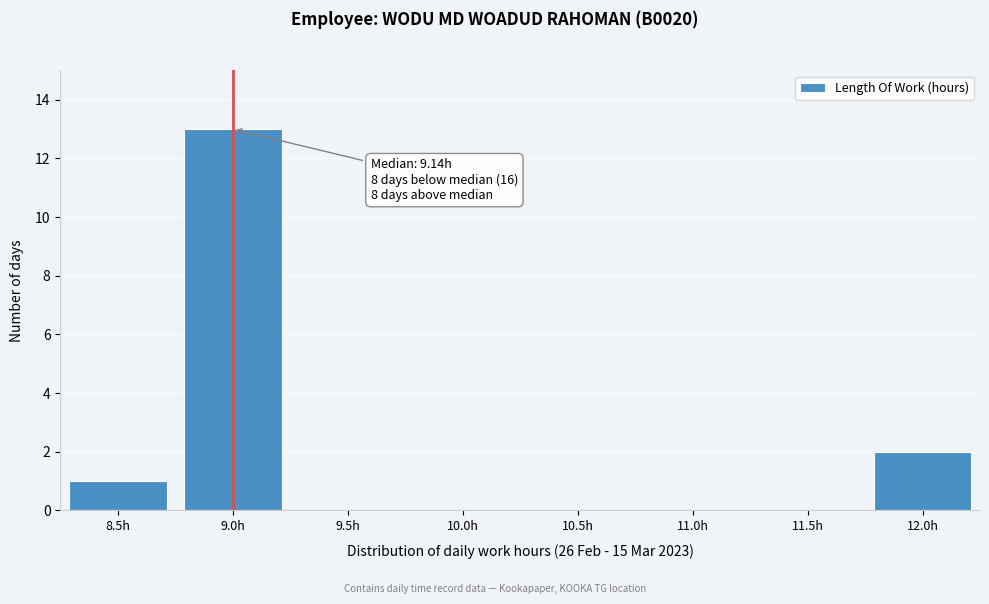

Reading left to right, extract all data points from this chart.

8.5h=1	9.0h=13	9.5h=0	10.0h=0	10.5h=0	11.0h=0	11.5h=0	12.0h=2